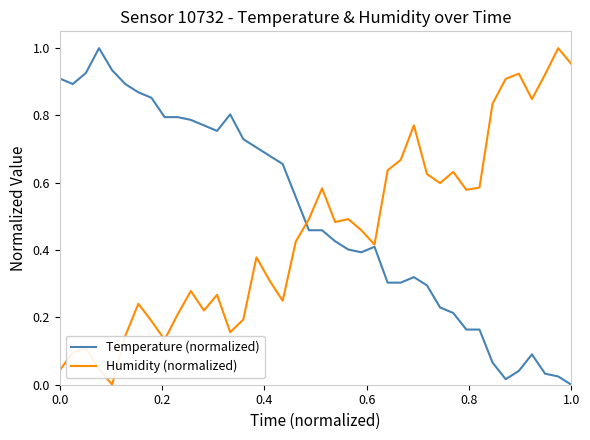

List the series in order of their overall mean, highest first.

Temperature (normalized), Humidity (normalized)